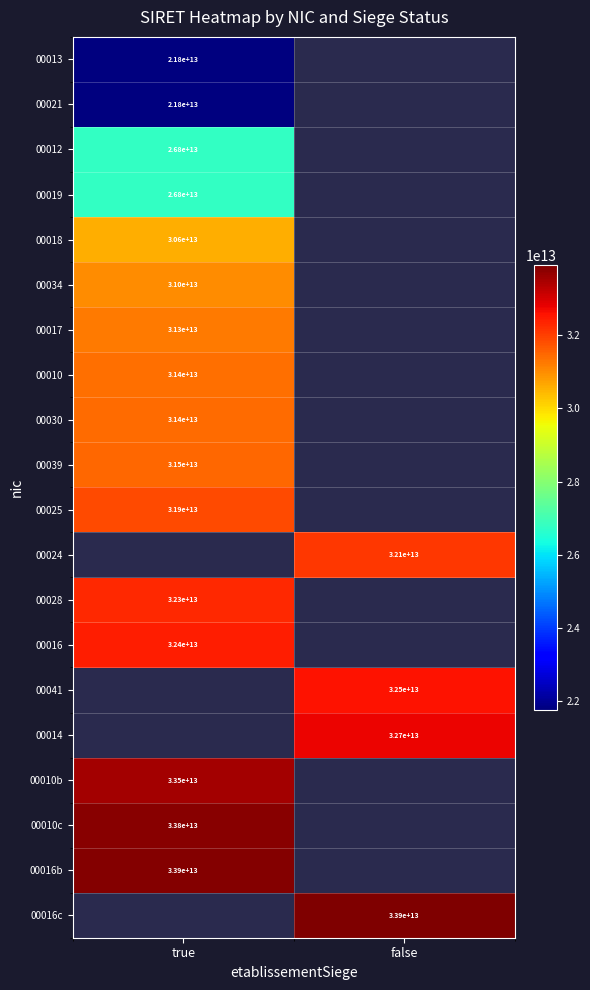

At how many categories does at least one series exceed 22809813275710?

2